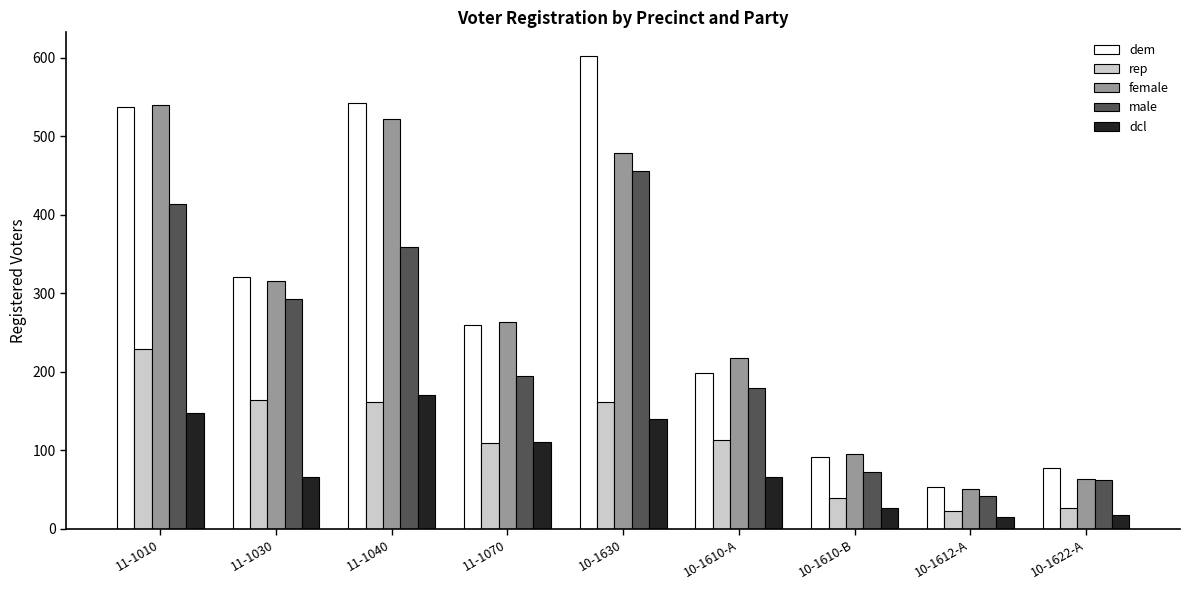

Which series has the largest total across all categories?

dem